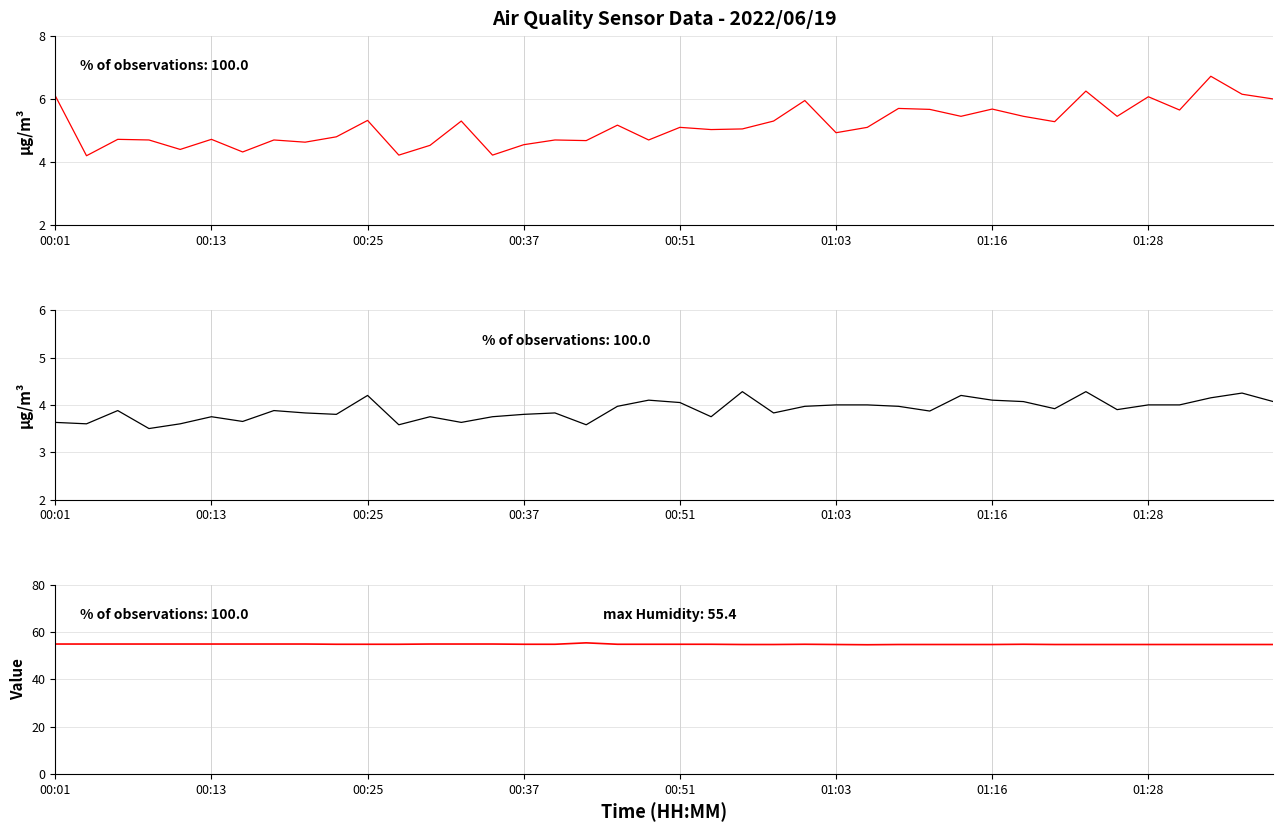

At which category does SDS_P1 reach its first local peak?

00:25